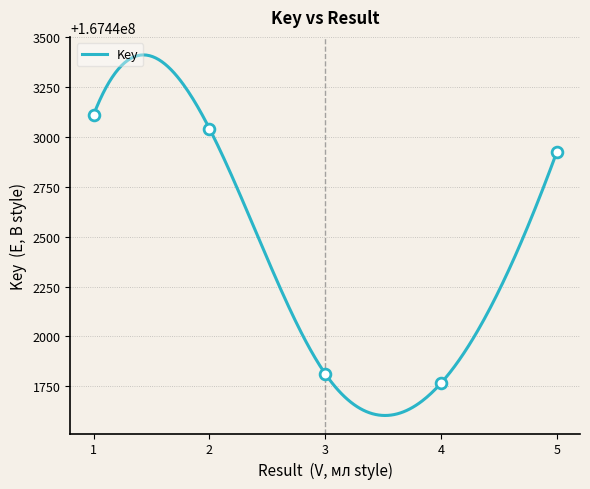

Approximately how many times larger is the value at 2 compared to 5?

1.0